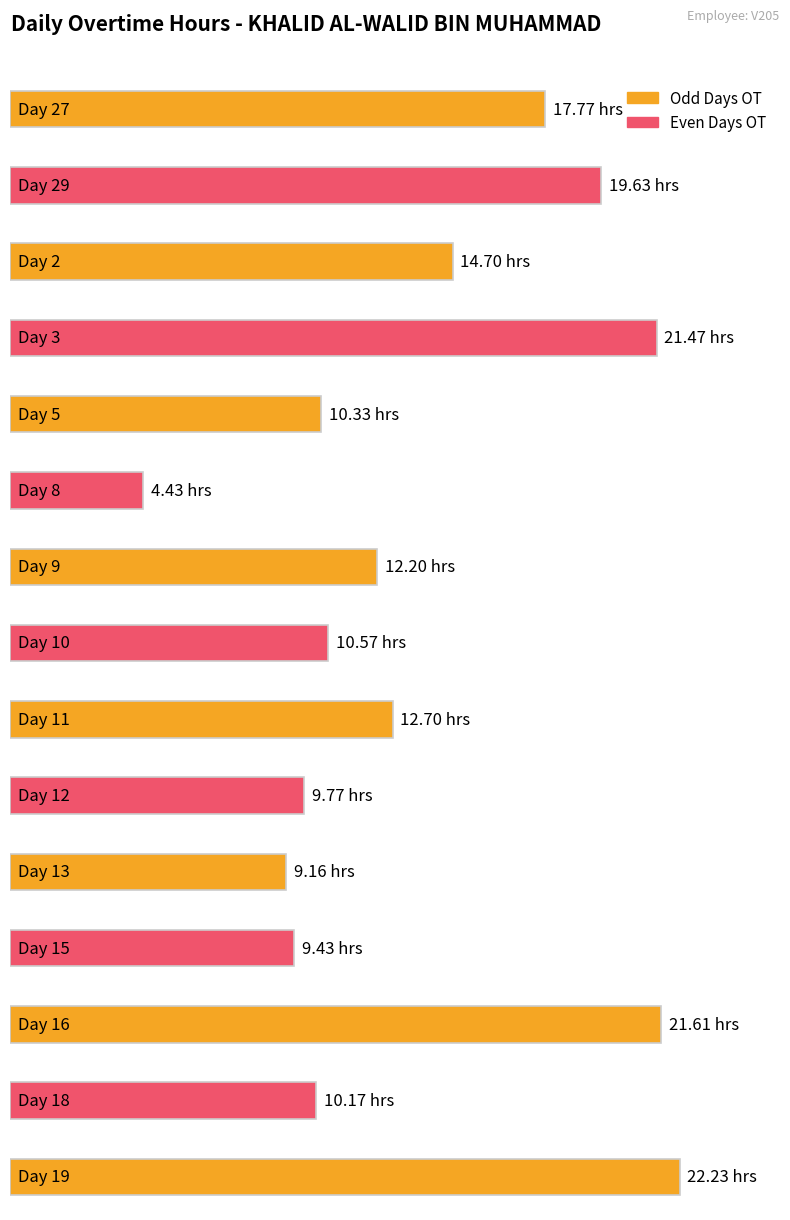

The chart shows a value of 27.7 at 29. True or false?

False